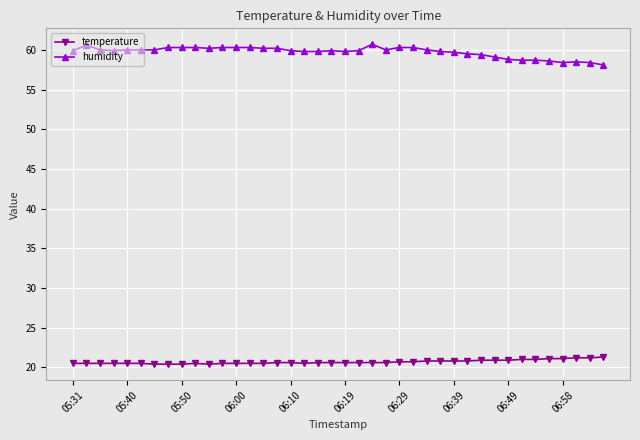

True or false: humidity and temperature cross at least once.

False